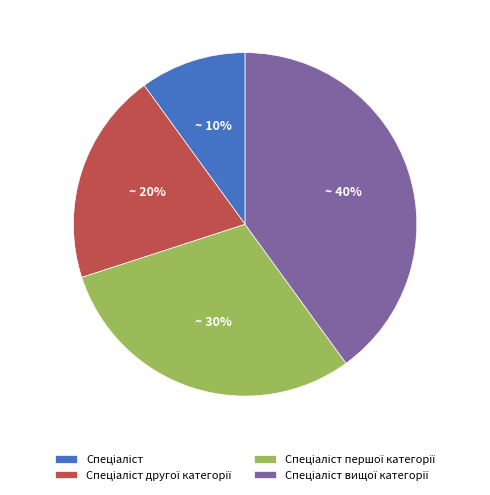

Does any single category account for the majority?

No